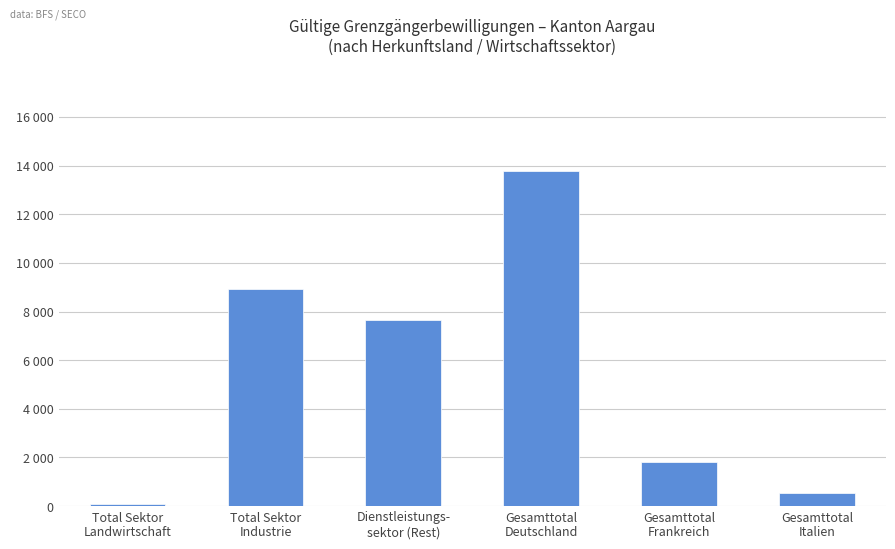

Does the chart contain any negative values?

No